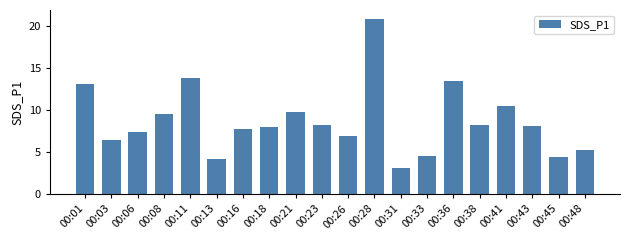

Between 00:01 and 00:41, which is larger?

00:01